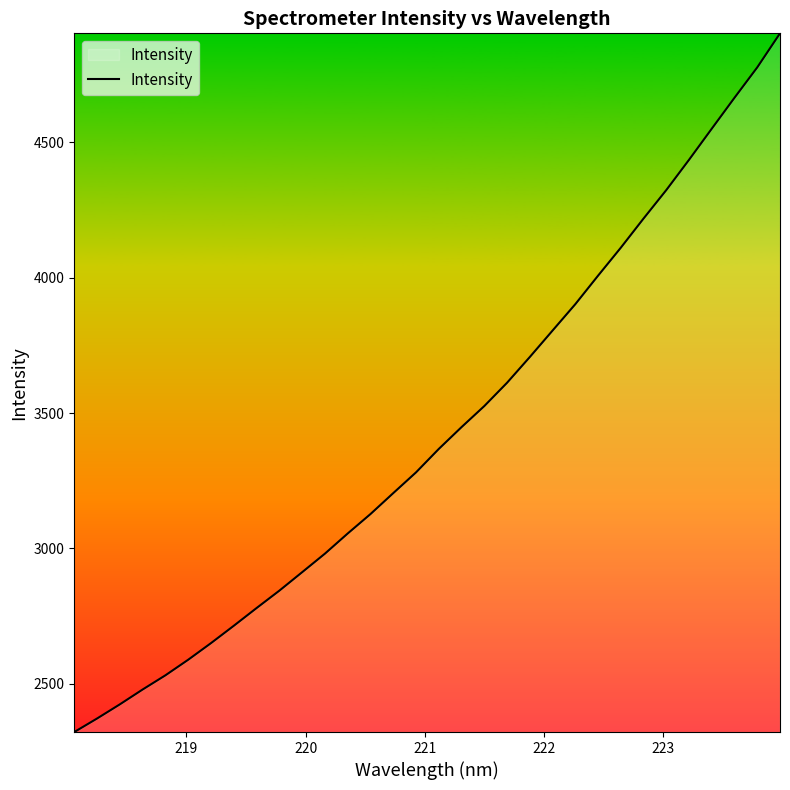

True or false: the data has more than 1 interior local peaks.

False